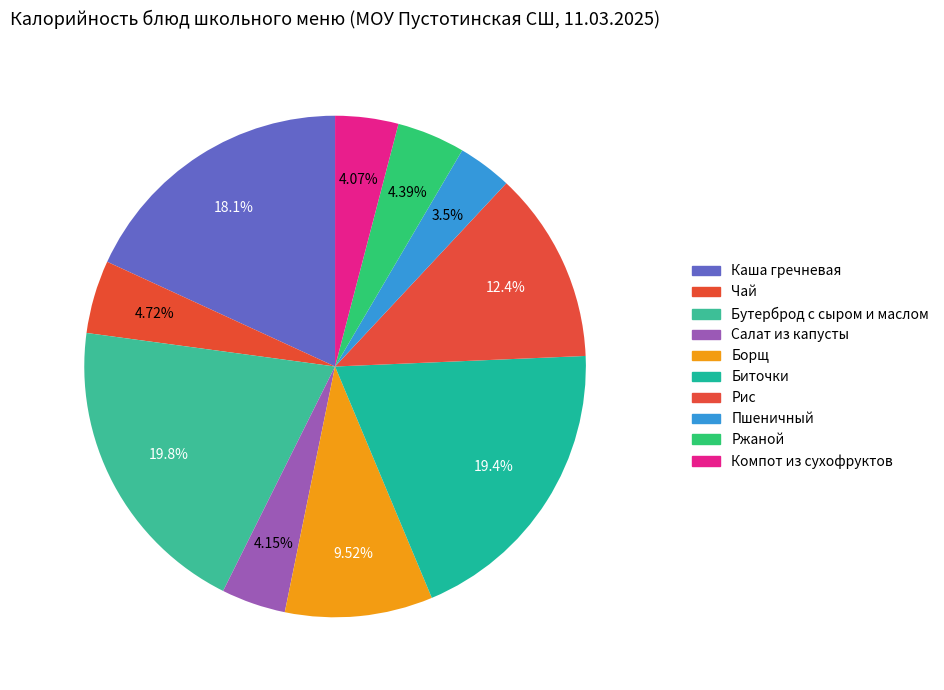

What portion of the pie excludes Салат из капусты?

95.9%